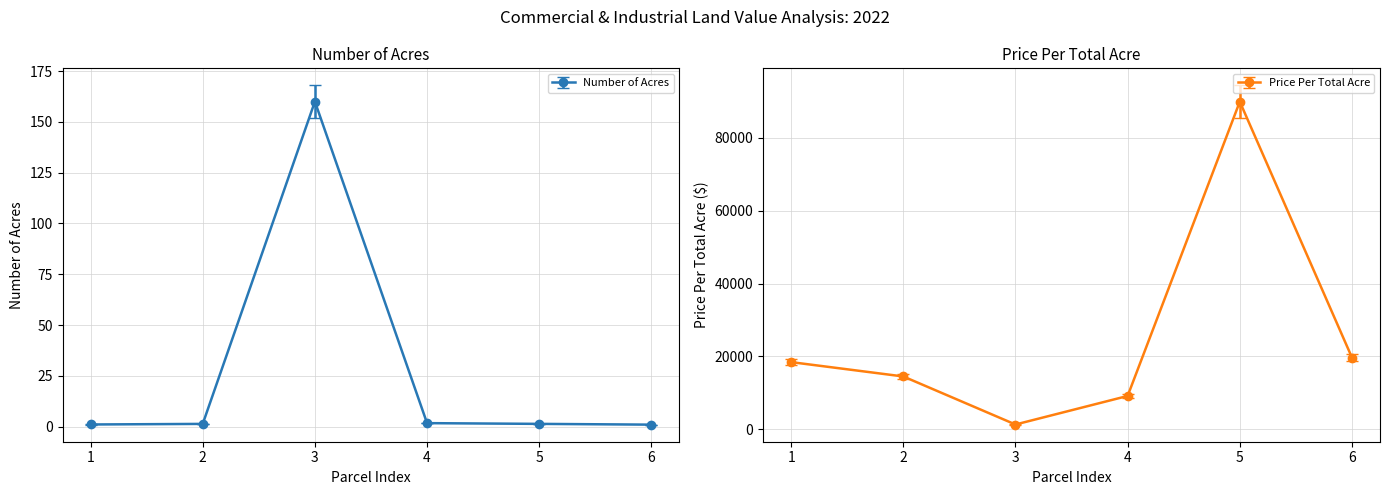

What is the value of the Number of Acres point at the 1st from the left?

1.1